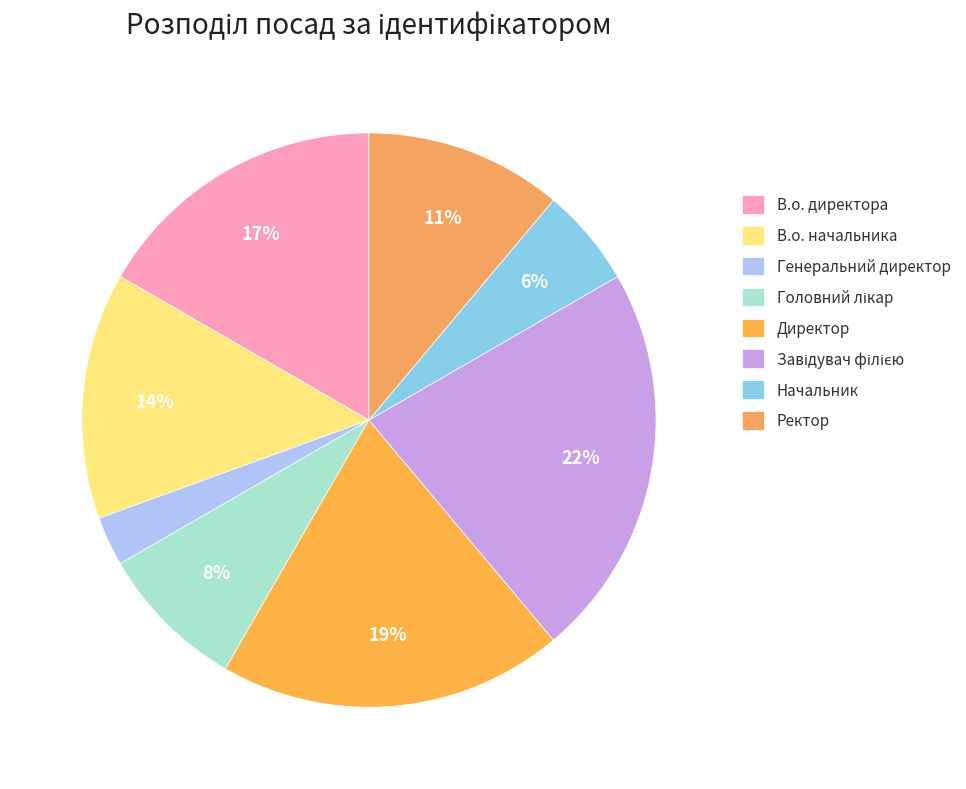

To the nearest percent, what percentage of the pie is В.о. директора?

17%